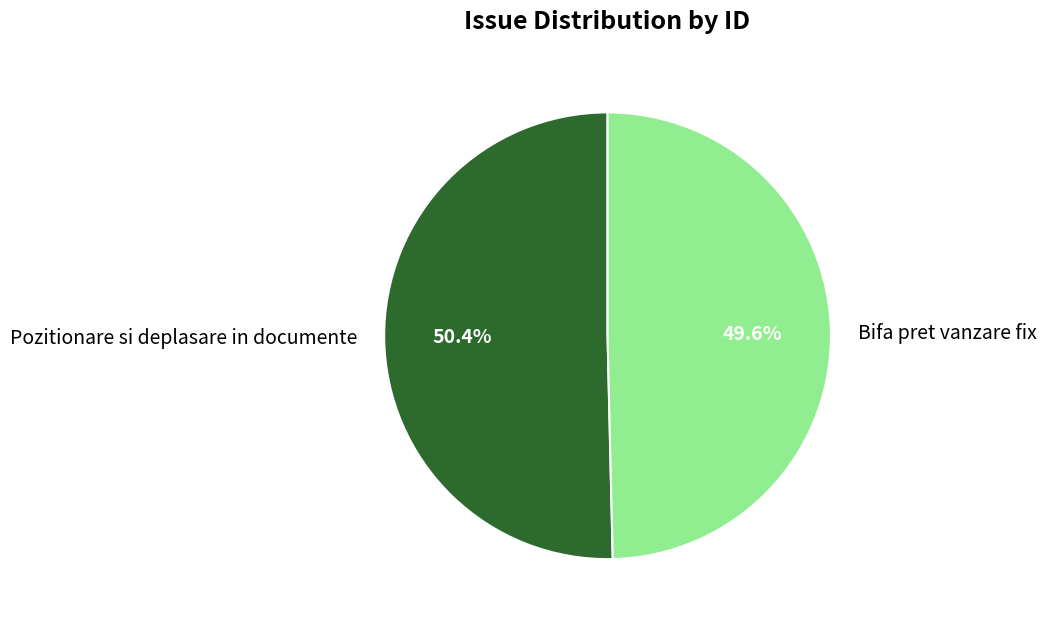

Do Pozitionare si deplasare in documente and Bifa pret vanzare fix together represent more than half of the pie?

Yes